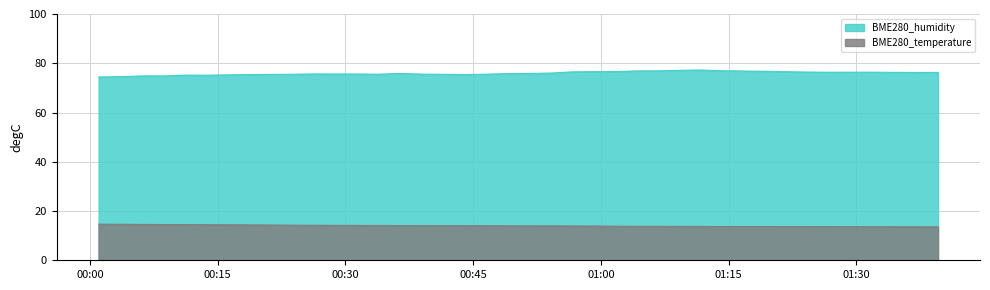

Where is the first local maximum for BME280_humidity?

2021/09/24 00:11:10